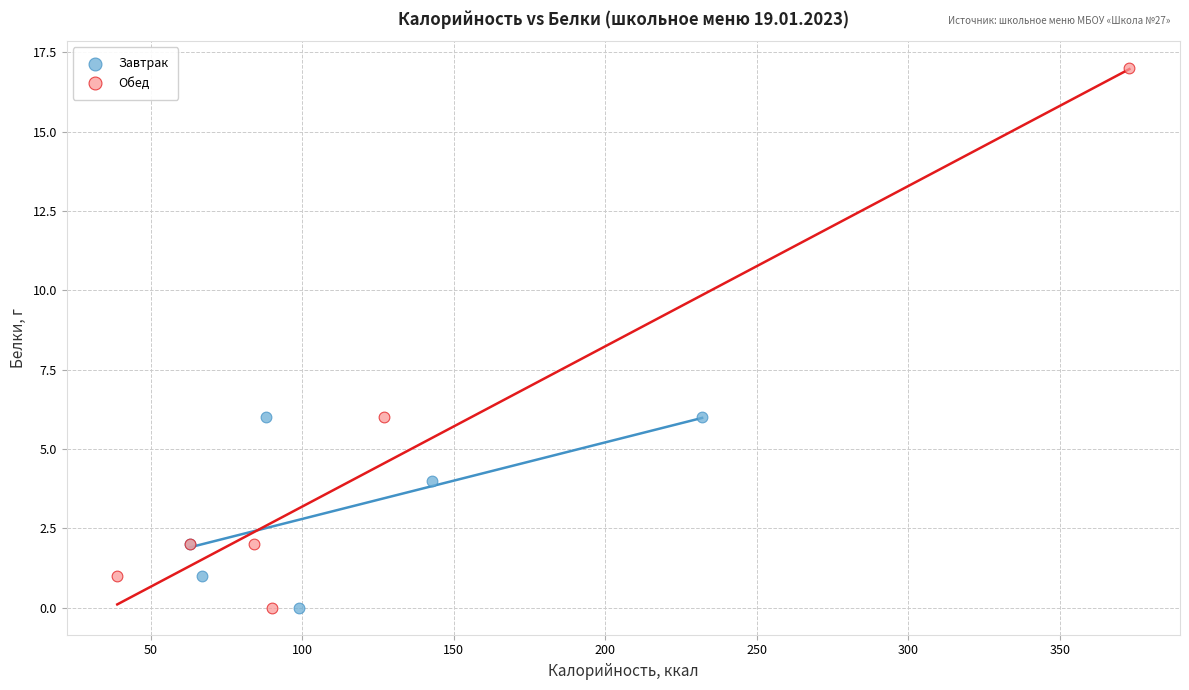

Which series contains the highest Y value?

Обед